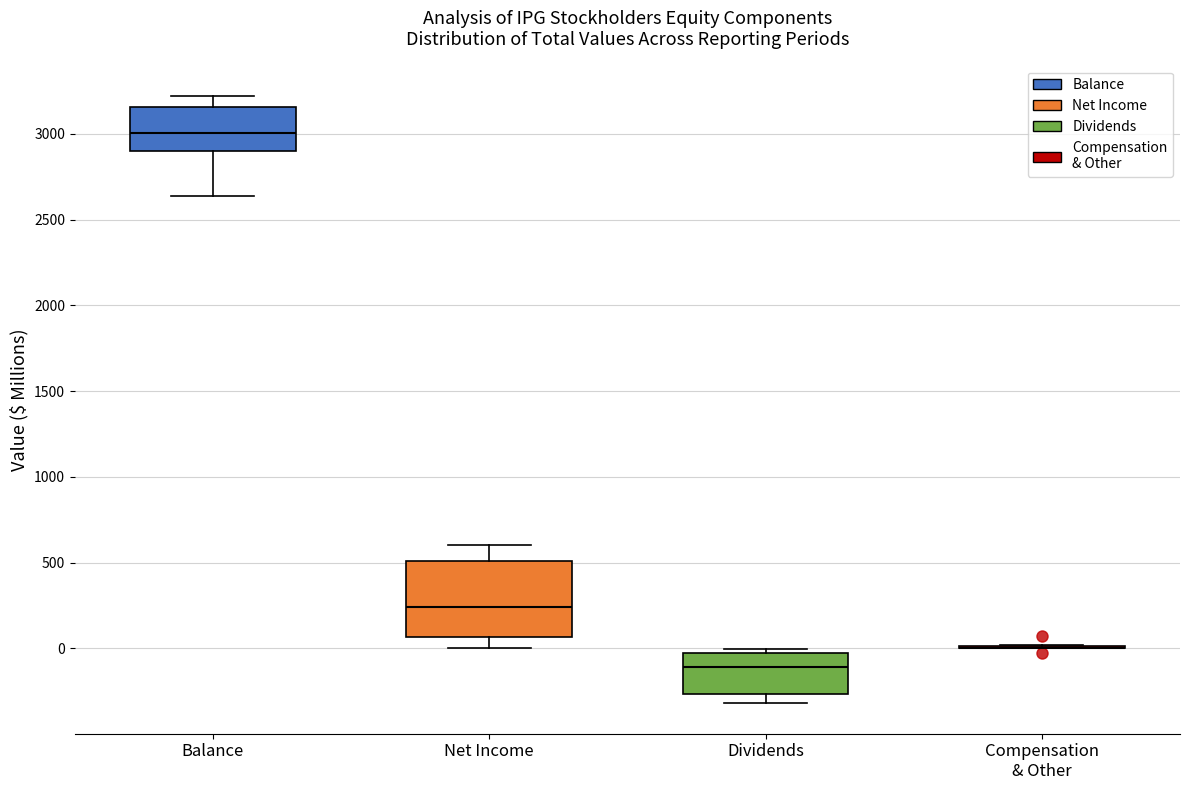

Reading left to right, read every box against the y-axis: the position of its median line, the range the box covers, and the ends of its whiskers. The values are not printed on the chart, so give them approximately, as read against the axis.

Balance: median 3000, box 2900 to 3150, whiskers 2650 to 3200
Net Income: median 250, box 50 to 500, whiskers 0 to 600
Dividends: median -100, box -250 to -50, whiskers -300 to 0
Compensation & Other: box collapsed to a line at 0, whiskers 0 to 0